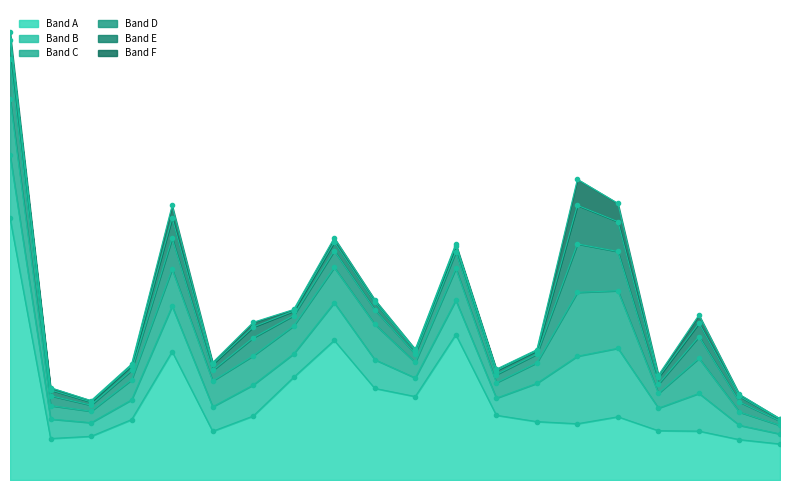

How many values in the Band D series are below 5760?

10